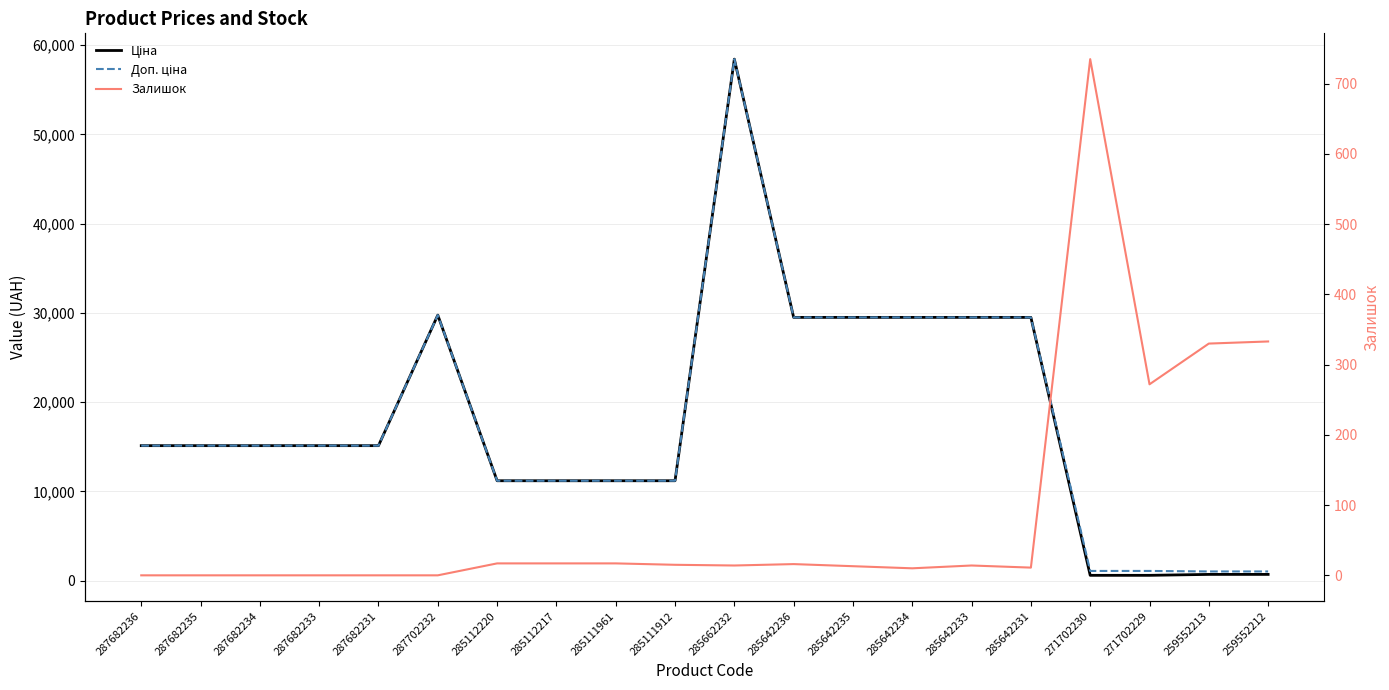

The value of Доп. ціна at 287682236 is 15120.0. True or false?

True